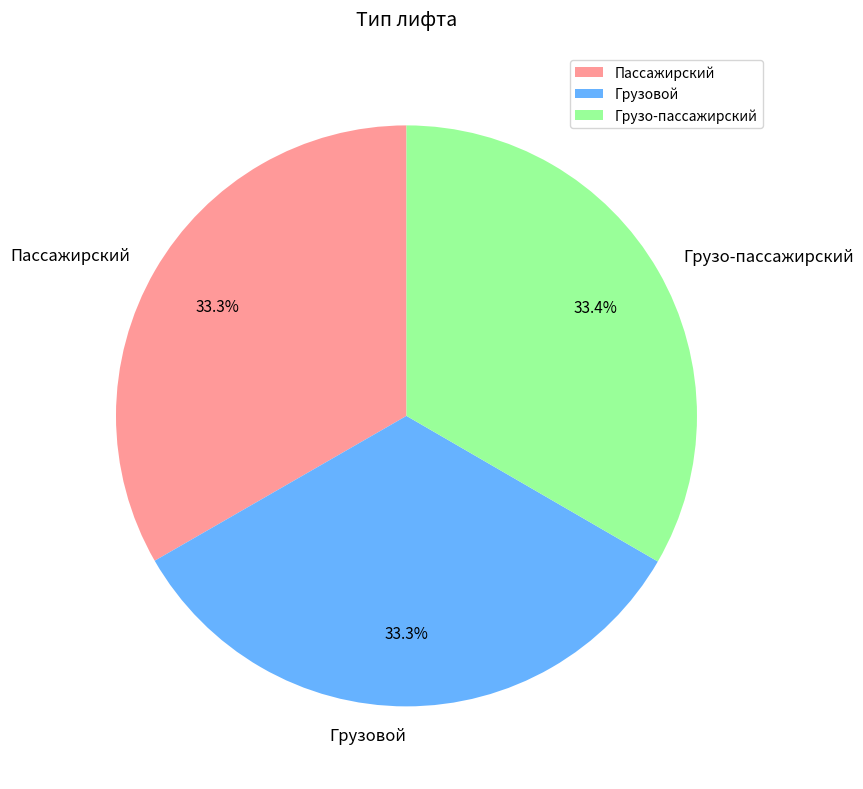

How many segments does this pie chart have?

3